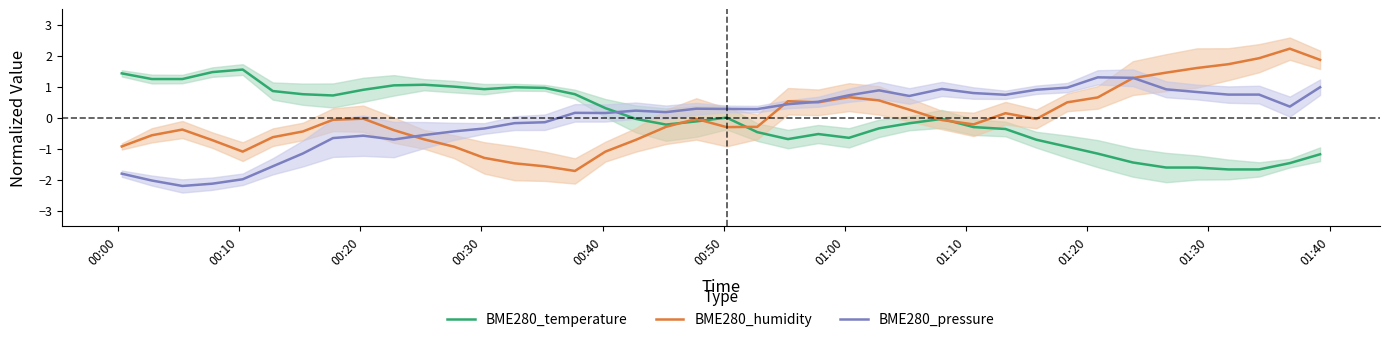

Which series ends up on top after the final intersection of BME280_temperature and BME280_pressure?

BME280_pressure